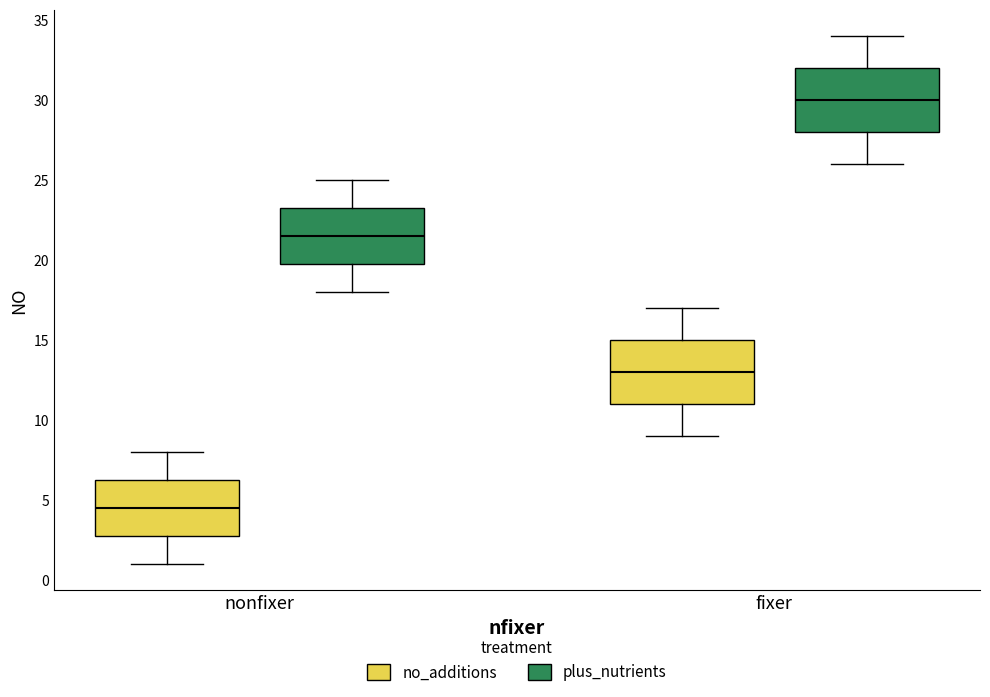

Where does the lower whisker of the box for nonfixer (plus_nutrients) end on the y-axis? The values are not printed on the chart, so give them approximately, as read against the axis.

18.0